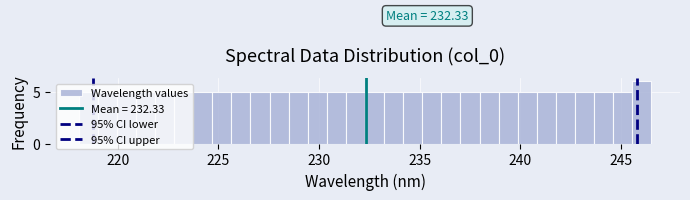

Around what value on the x-axis is the tallest bar? Give the approximate position of its centre, as read against the axis.

246.0